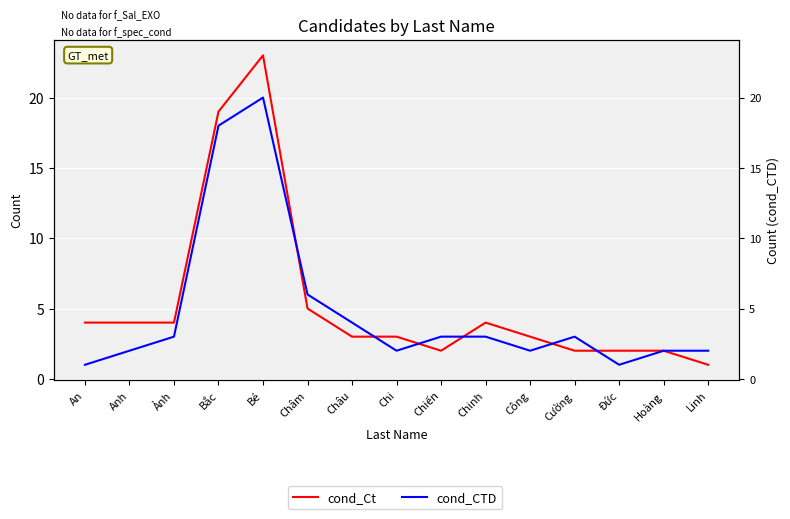

At which category is the sum across all series the highest?

Bé